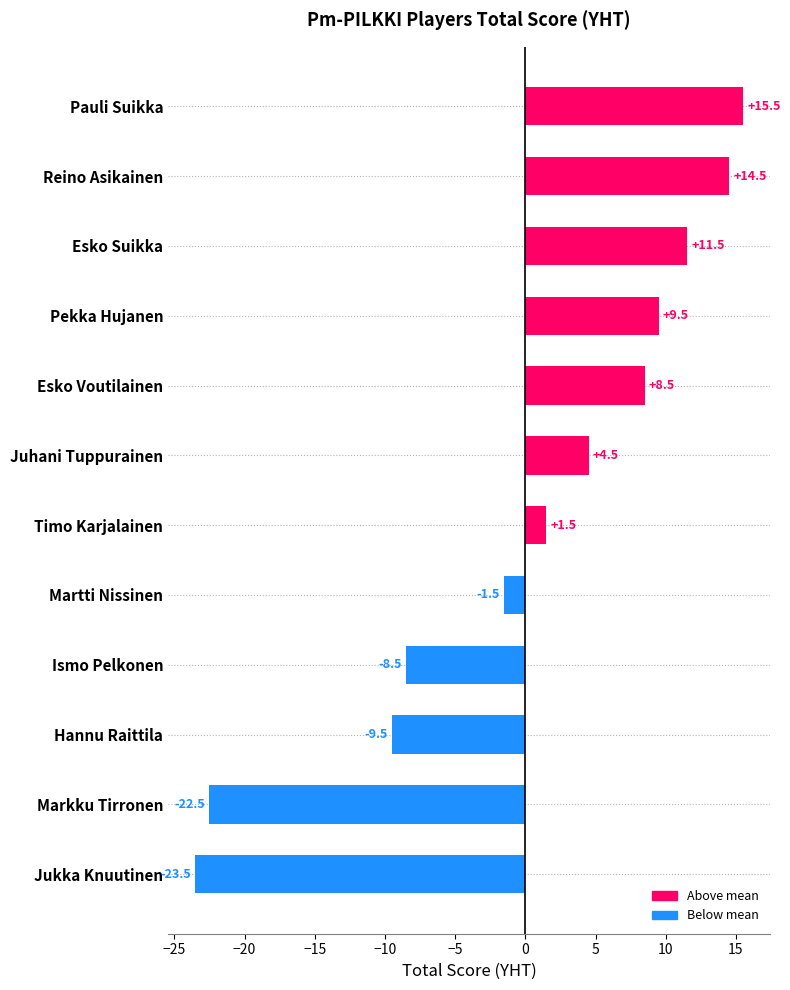

Rank the categories by value from highest to lowest.

Pauli Suikka, Reino Asikainen, Esko Suikka, Pekka Hujanen, Esko Voutilainen, Juhani Tuppurainen, Timo Karjalainen, Martti Nissinen, Ismo Pelkonen, Hannu Raittila, Markku Tirronen, Jukka Knuutinen